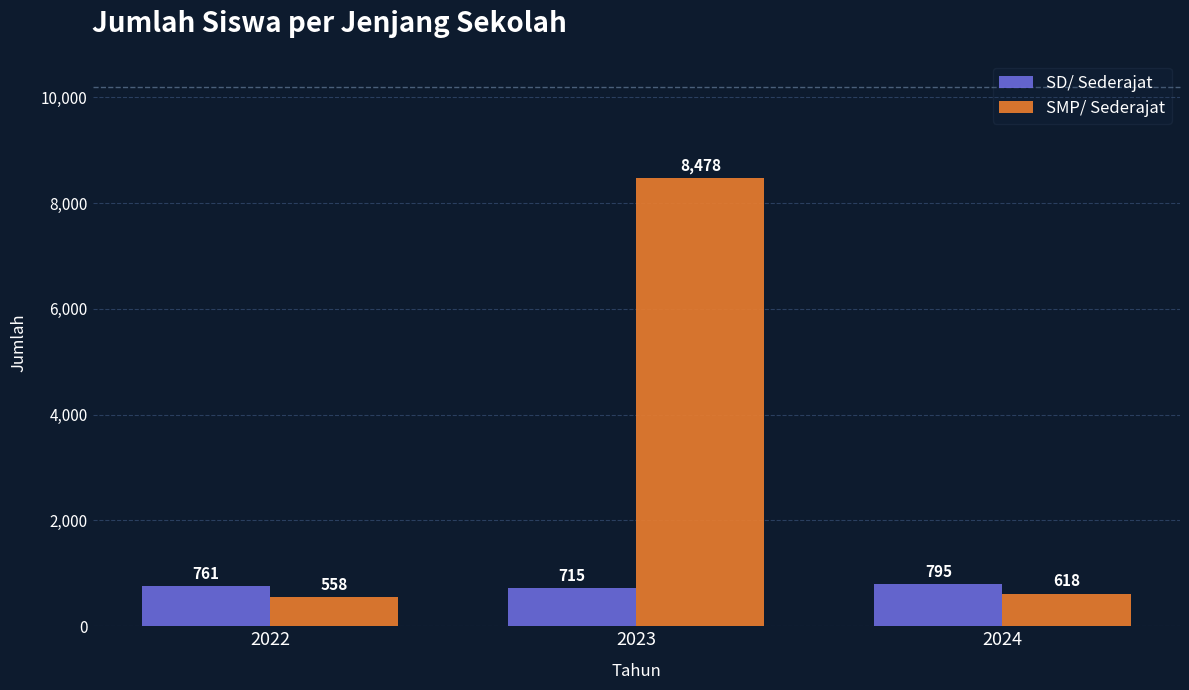

Which series has the largest total across all categories?

SMP/ Sederajat